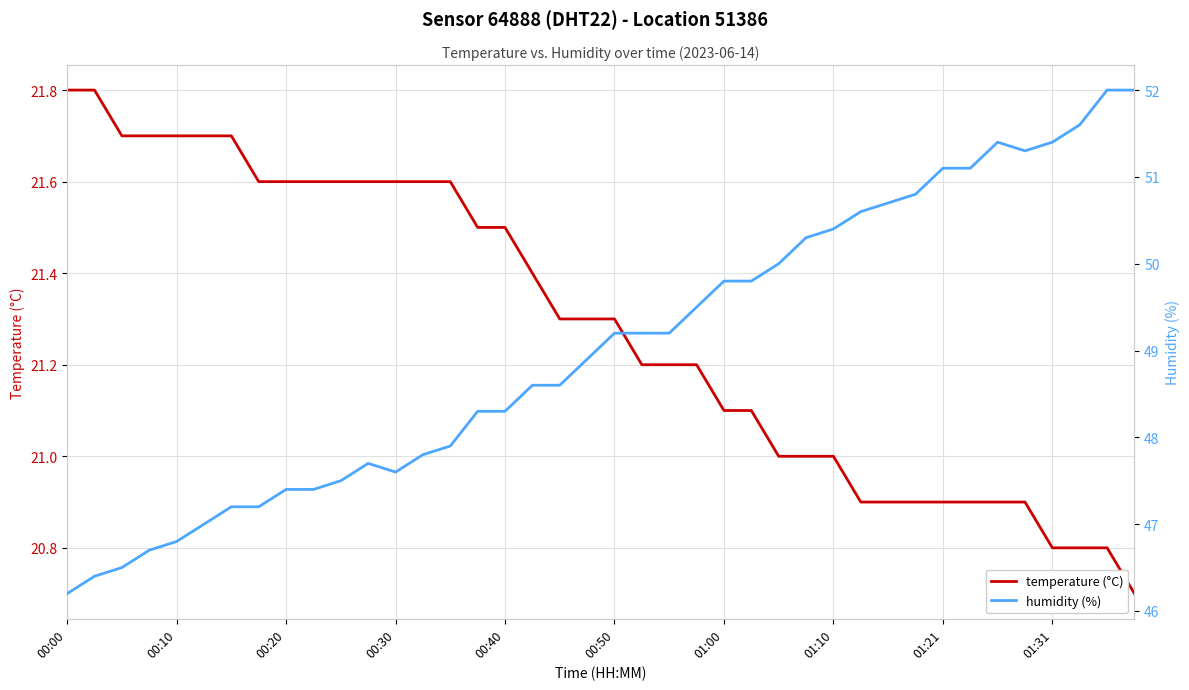

What are all the series names shown in the legend?

temperature (°C), humidity (%)